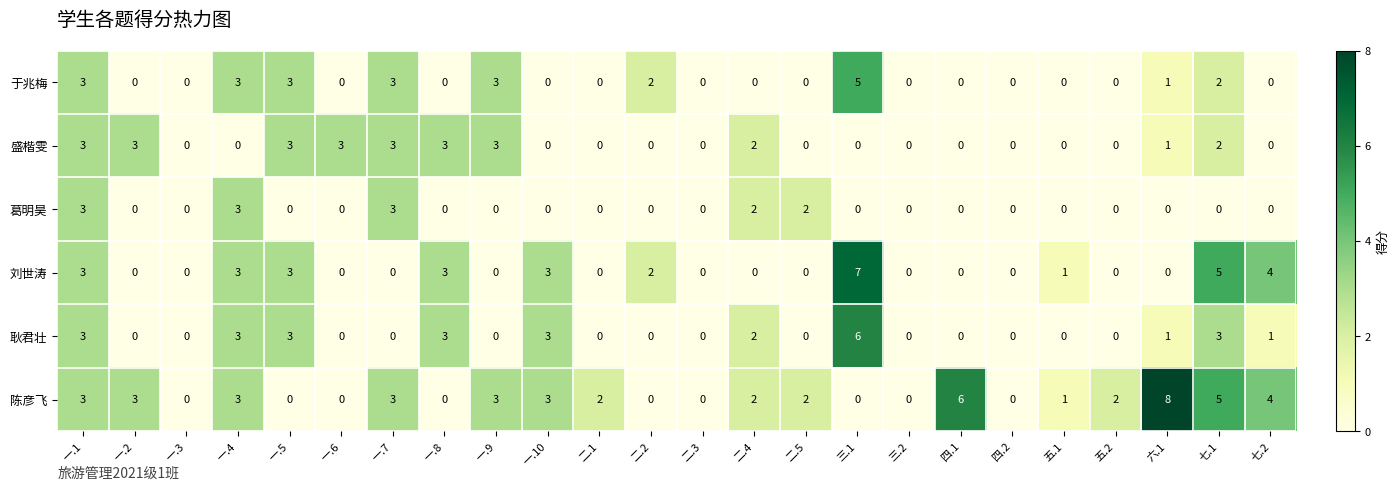

Which series has the largest range (max minus min)?

陈彦飞